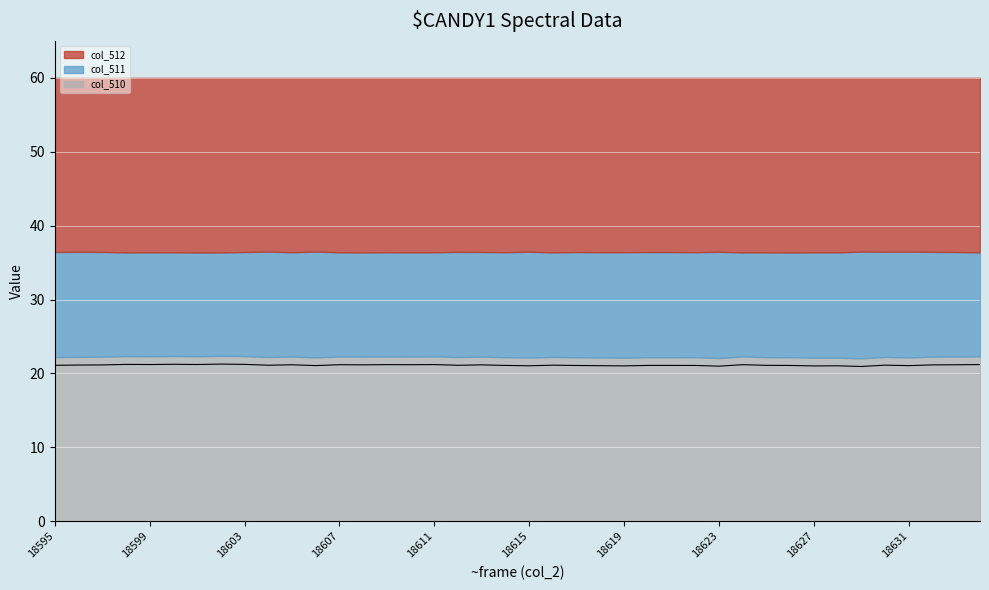

The value at 37 is 27.9. True or false?

False